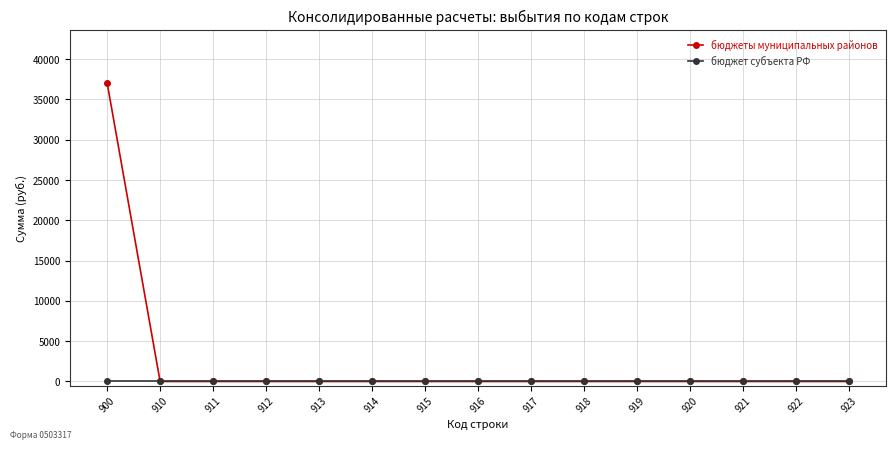

Reading right to left, transcribe all the data shown in this chart.

бюджеты муниципальных районов: 0	0	0	0	0	0	0	0	0	0	0	0	0	0	37050
бюджет субъекта РФ: 0	0	0	0	0	0	0	0	0	0	0	0	0	0	0